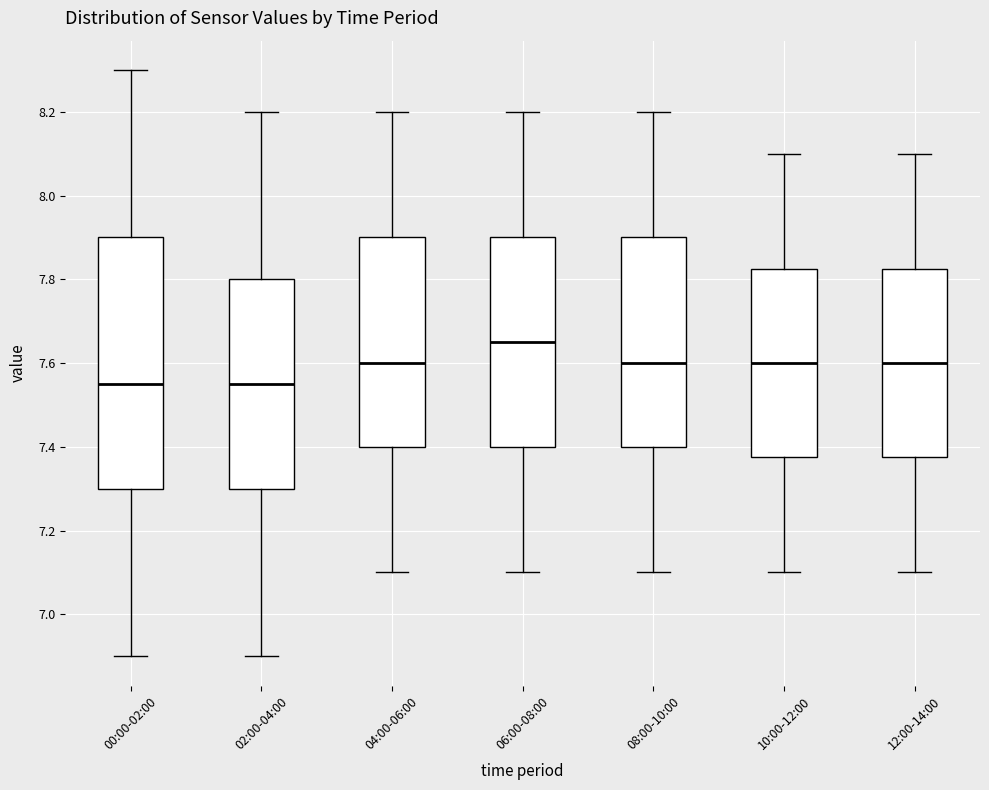

Where is the upper edge of the box for 06:00-08:00 on the y-axis? The values are not printed on the chart, so give them approximately, as read against the axis.

7.90